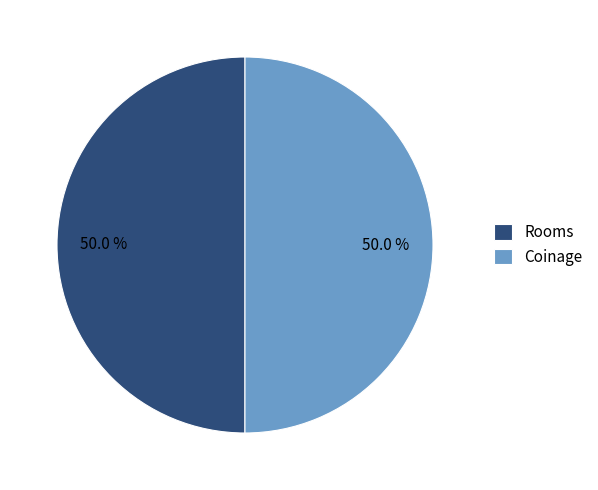

Is it true that Rooms is 59% of the pie?

False